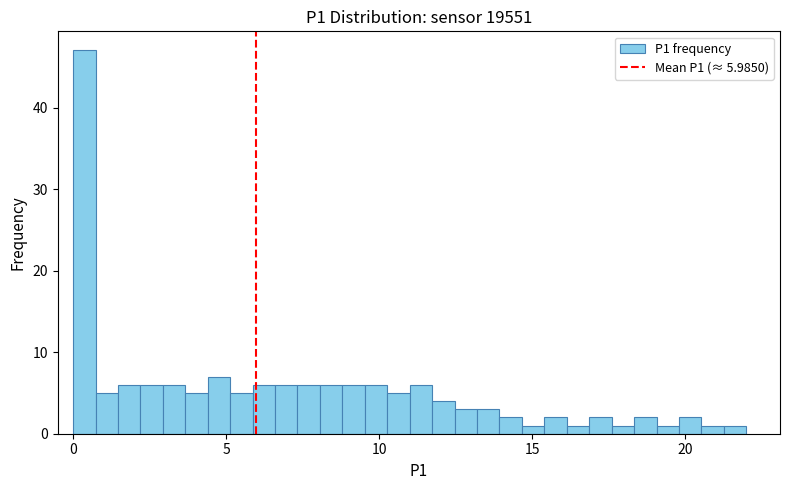

Read against the x-axis, roughly where is the centre of the tallest bar?

0.5